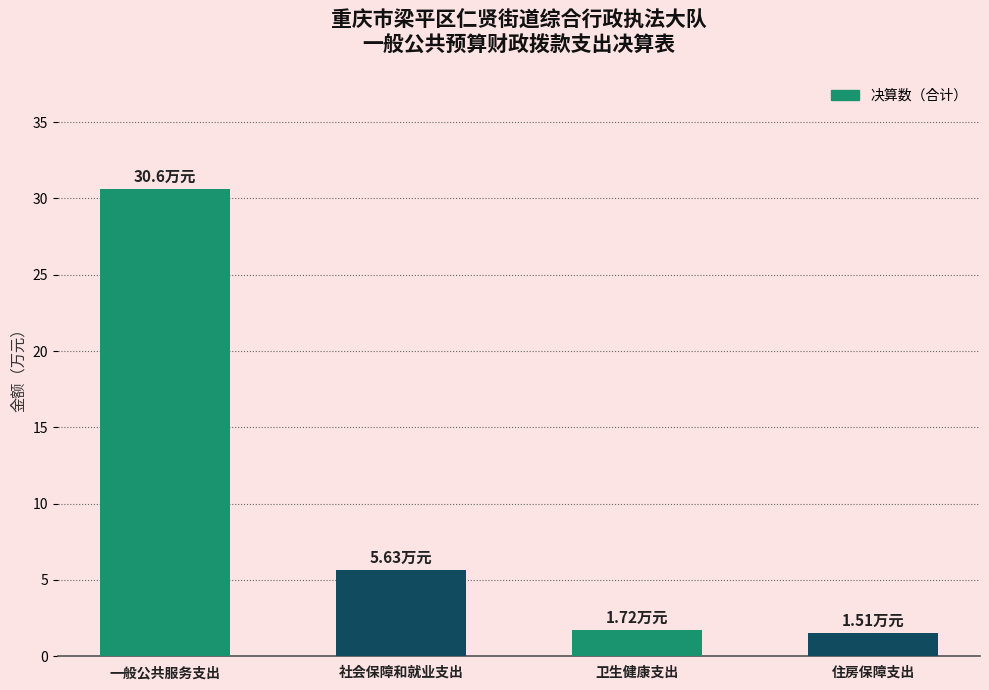

What position from the left is 社会保障和就业支出?

2